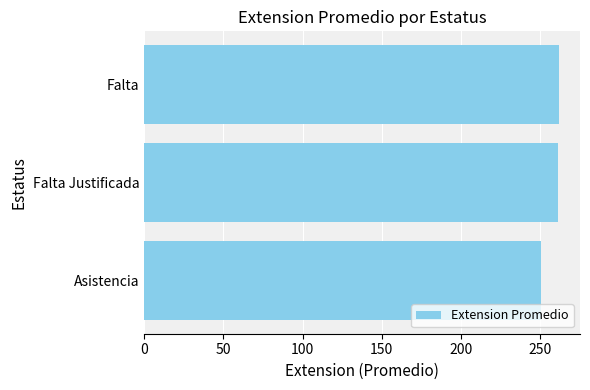

Which label corresponds to the smallest value in the chart?

Asistencia